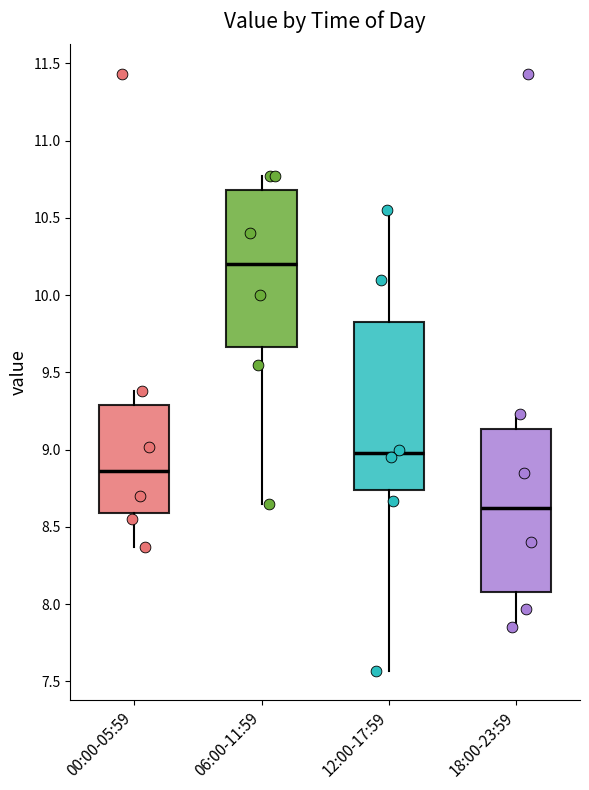

Reading left to right, read every box against the y-axis: the position of its median line, the range the box covers, and the ends of its whiskers. The values are not printed on the chart, so give them approximately, as read against the axis.

00:00-05:59: median 8.85, box 8.60 to 9.30, whiskers 8.35 to 9.40
06:00-11:59: median 10.20, box 9.65 to 10.70, whiskers 8.65 to 10.75
12:00-17:59: median 9.00, box 8.75 to 9.85, whiskers 7.55 to 10.55
18:00-23:59: median 8.65, box 8.10 to 9.15, whiskers 7.85 to 9.25